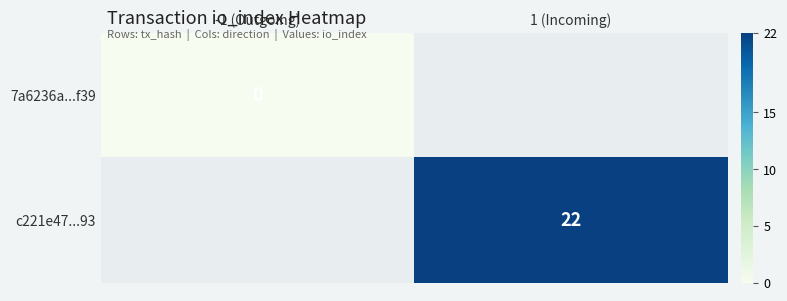

Which category has the lowest value across all series?

-1 (Outgoing)